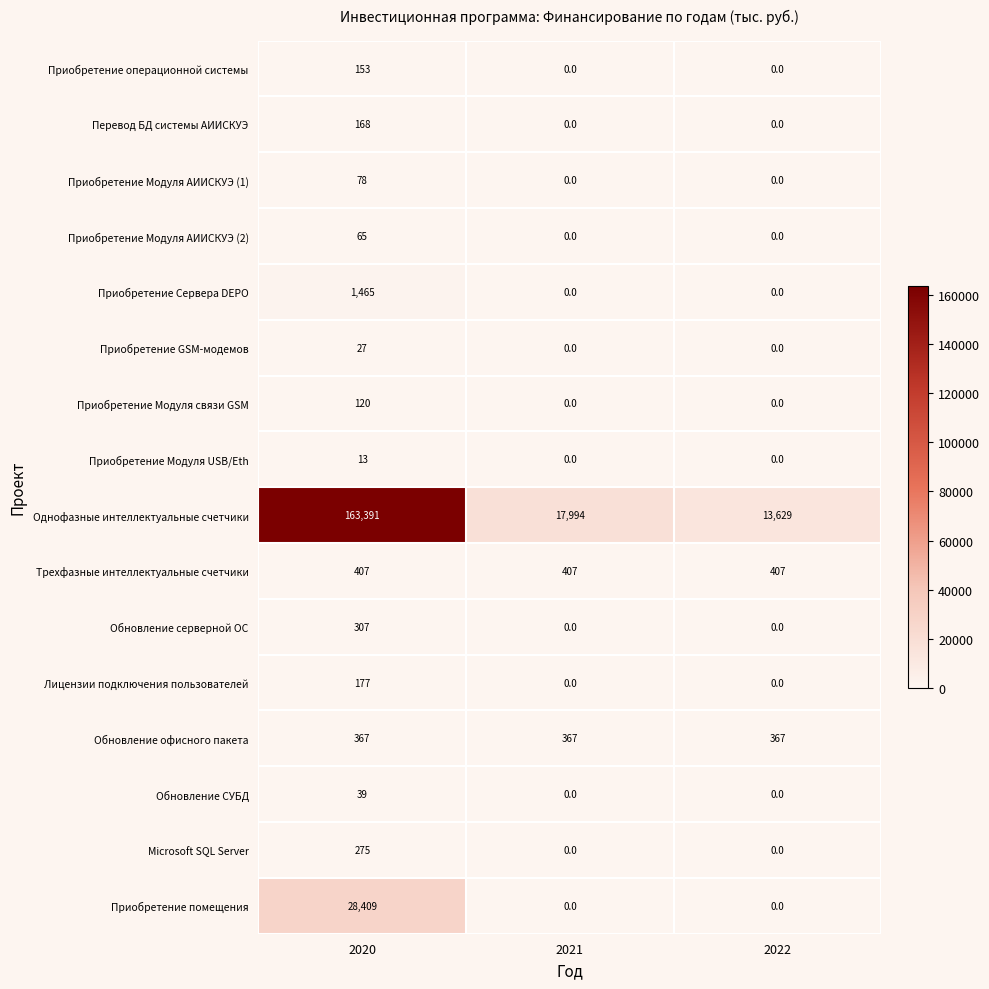

The Microsoft SQL Server series shows 165 at 2022. True or false?

False